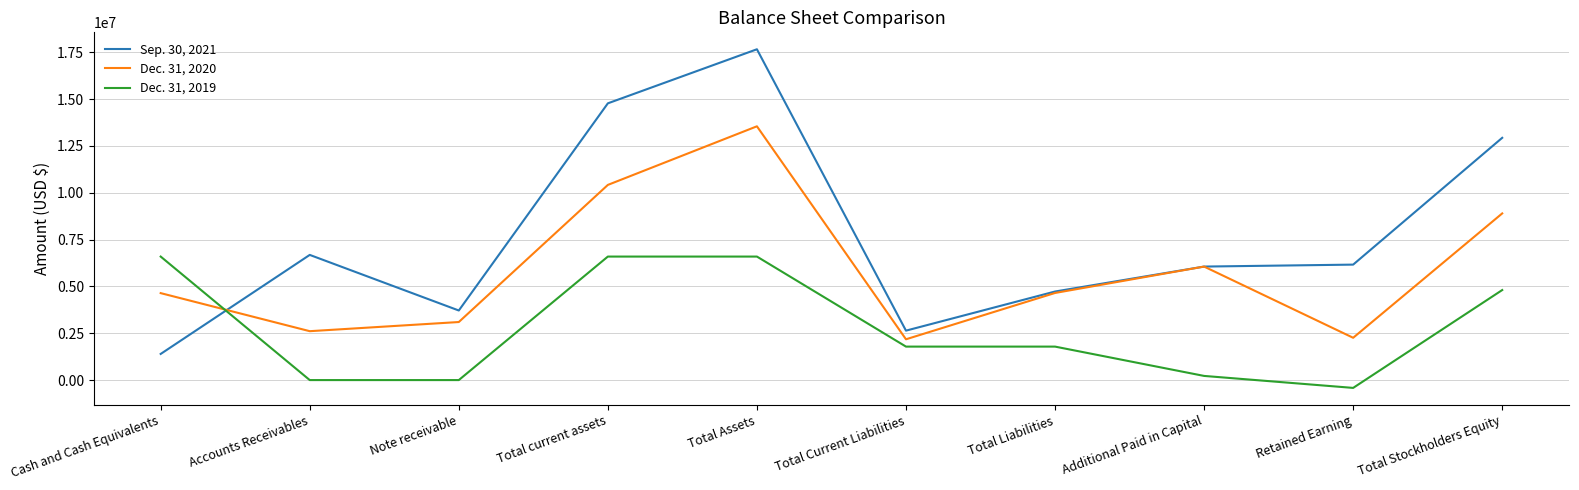

List the series in order of their overall mean, highest first.

Sep. 30, 2021, Dec. 31, 2020, Dec. 31, 2019